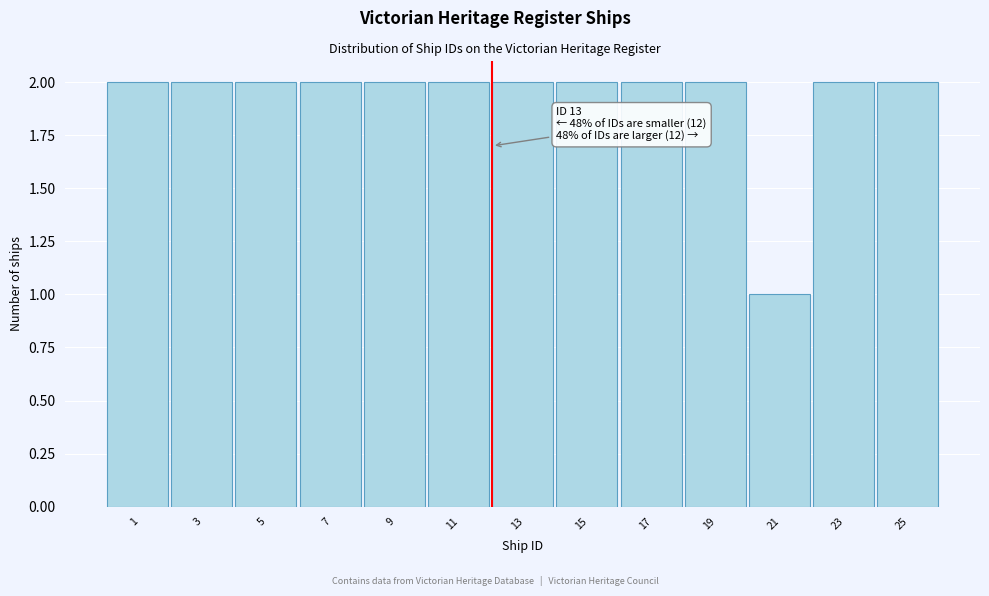

Reading right to left, transcribe all the data shown in this chart.

2	2	1	2	2	2	2	2	2	2	2	2	2